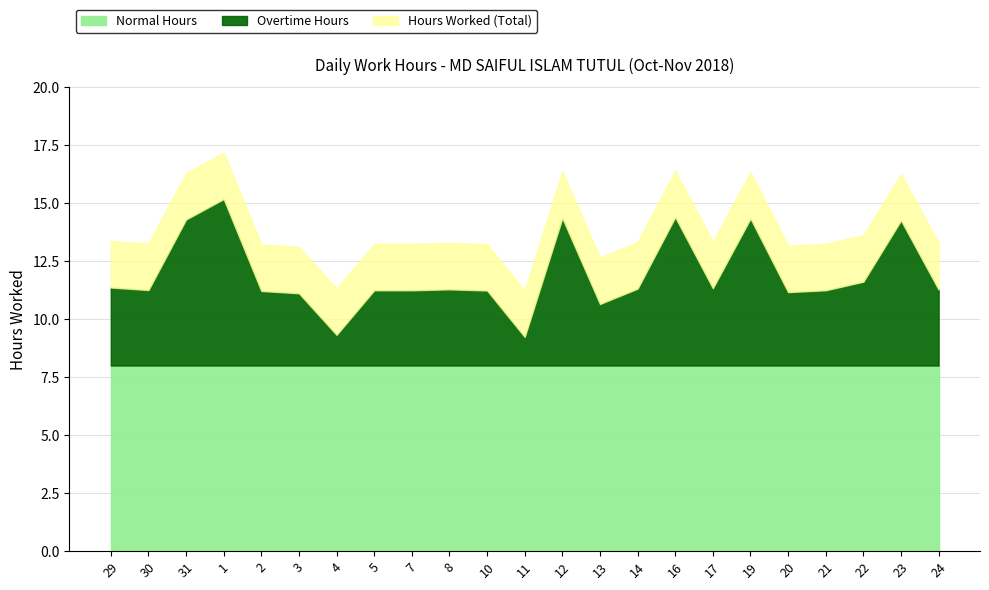

The Overtime Hours series shows 3.3 at 24. True or false?

True